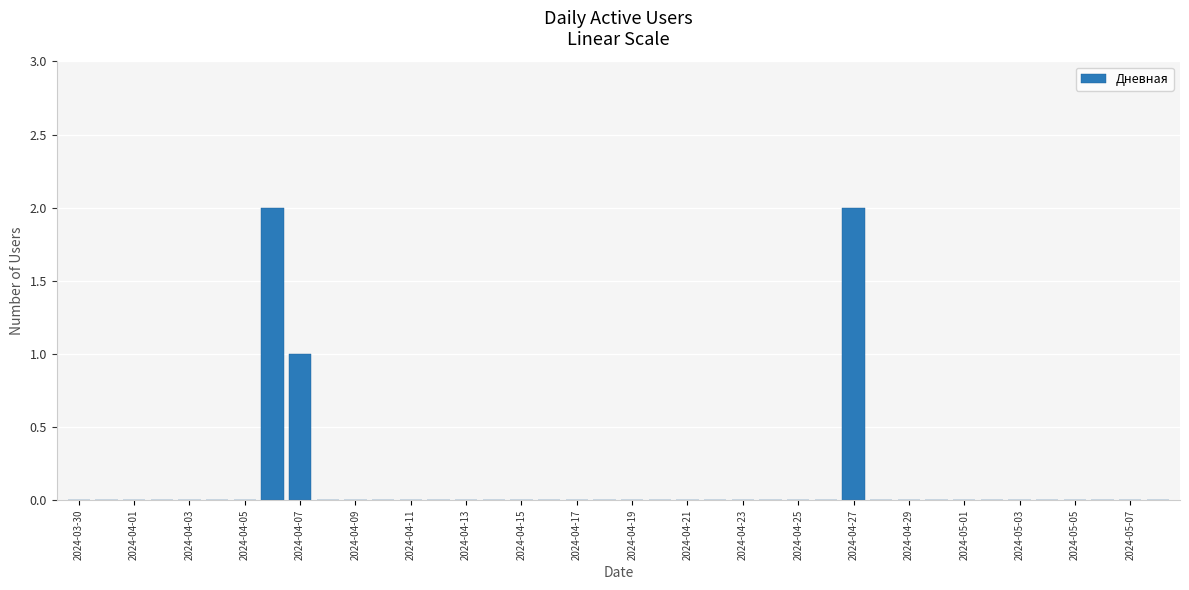

What is the sum of all values?

5